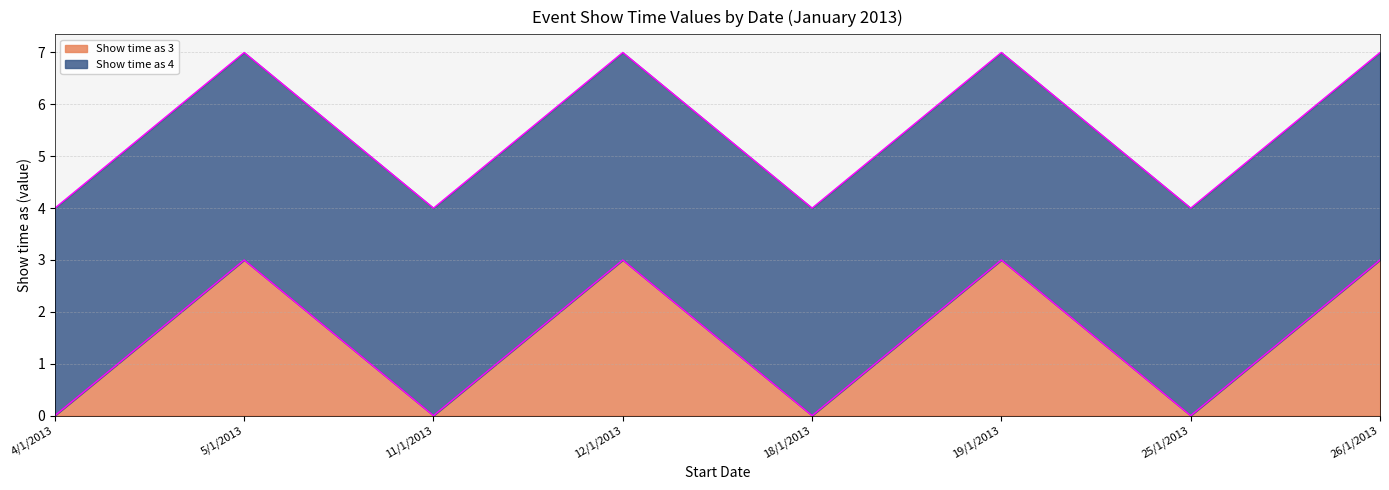

At which label is the value closest to 1?

4/1/2013